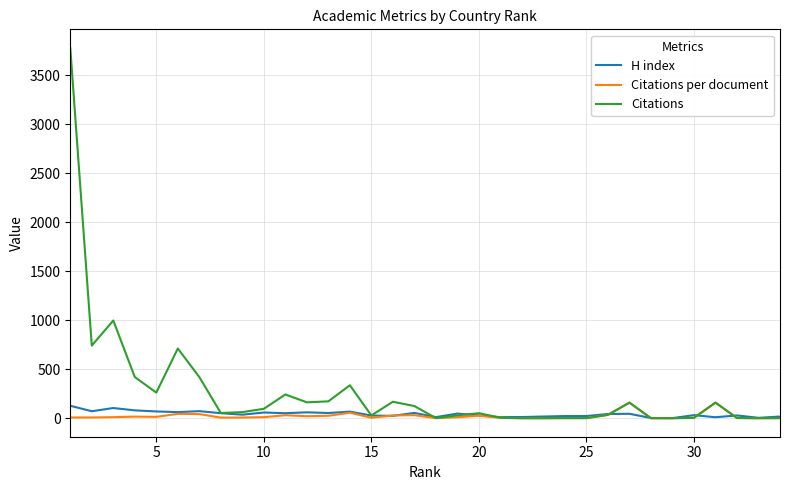

What is the greatest value displayed?

3779.0